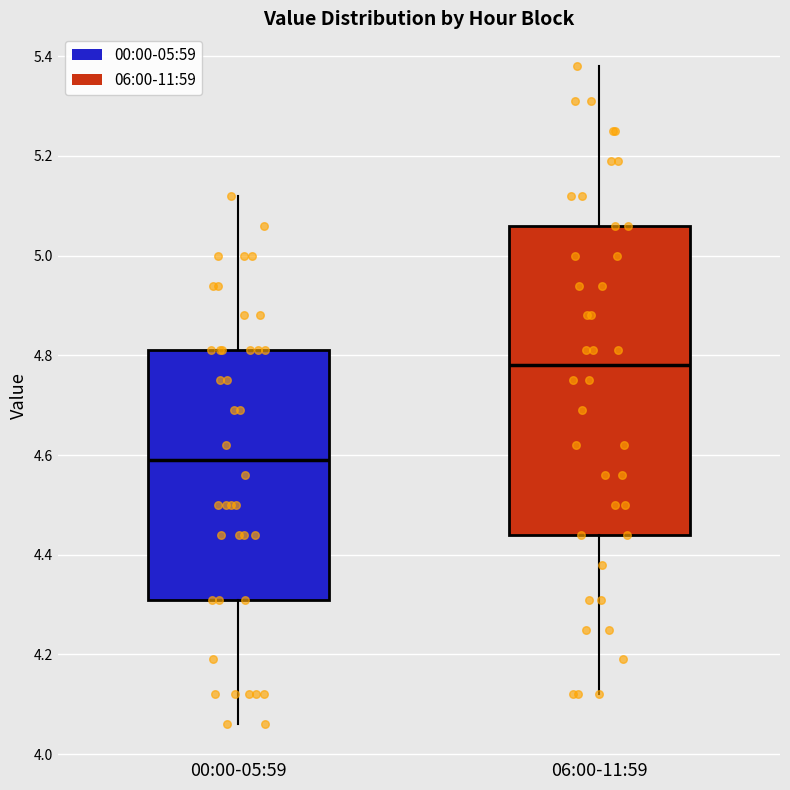

Reading left to right, read every box against the y-axis: the position of its median line, the range the box covers, and the ends of its whiskers. The values are not printed on the chart, so give them approximately, as read against the axis.

00:00-05:59: median 4.60, box 4.32 to 4.82, whiskers 4.06 to 5.12
06:00-11:59: median 4.78, box 4.44 to 5.06, whiskers 4.12 to 5.38